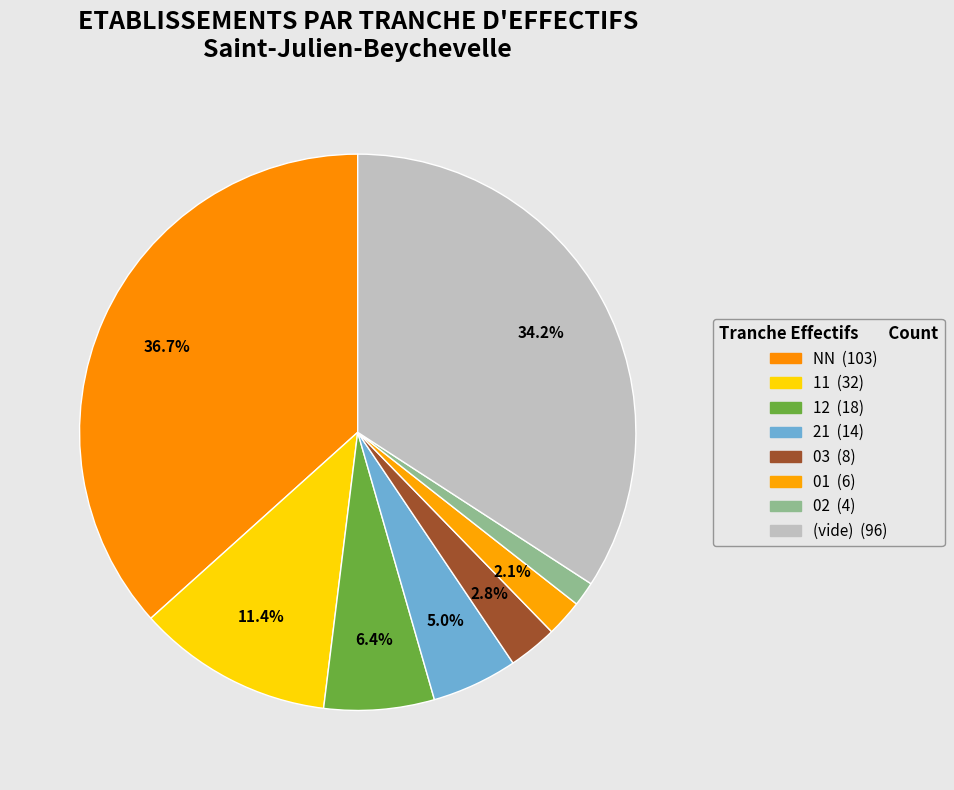

How many slices are in this pie chart?

8